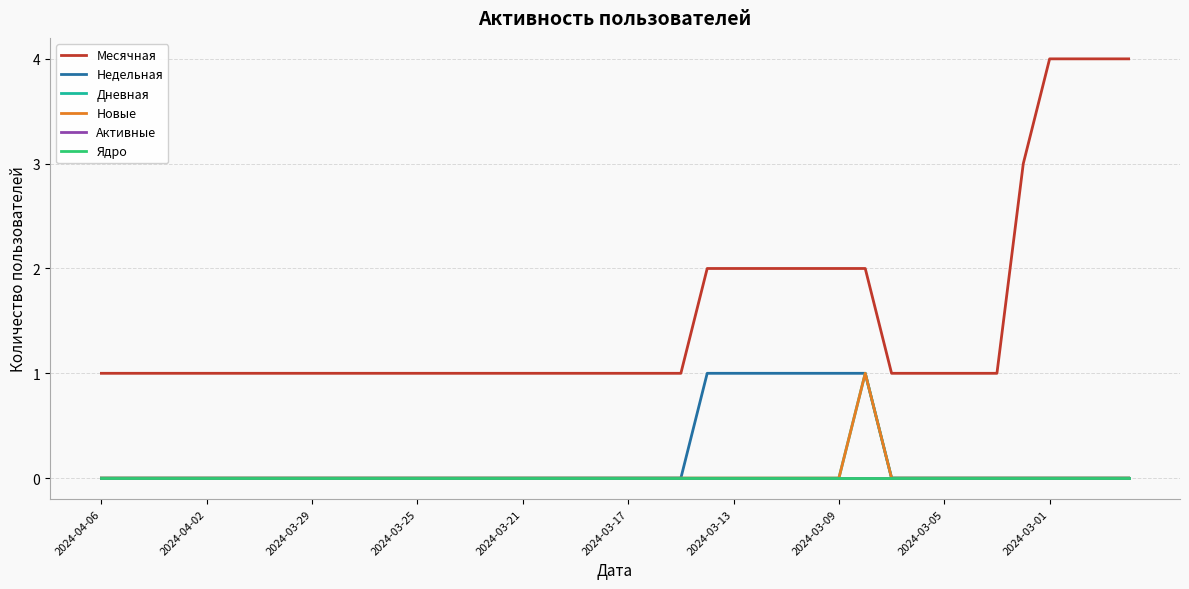

Does the chart display data point markers on the line(s)?

No